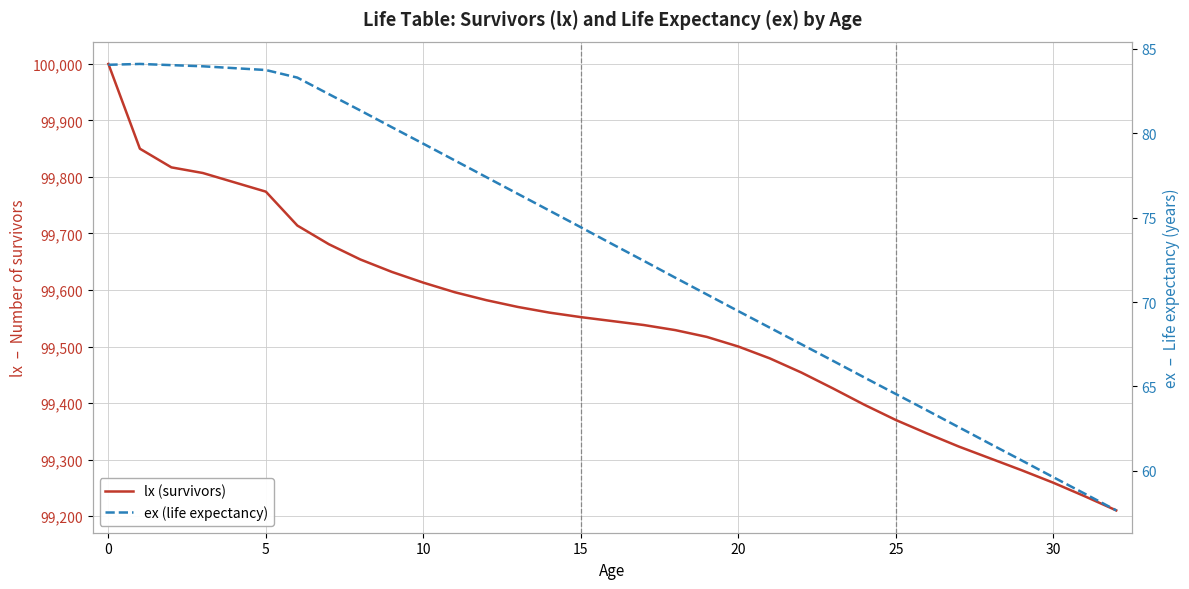

What is the minimum value shown in the chart?

57.6